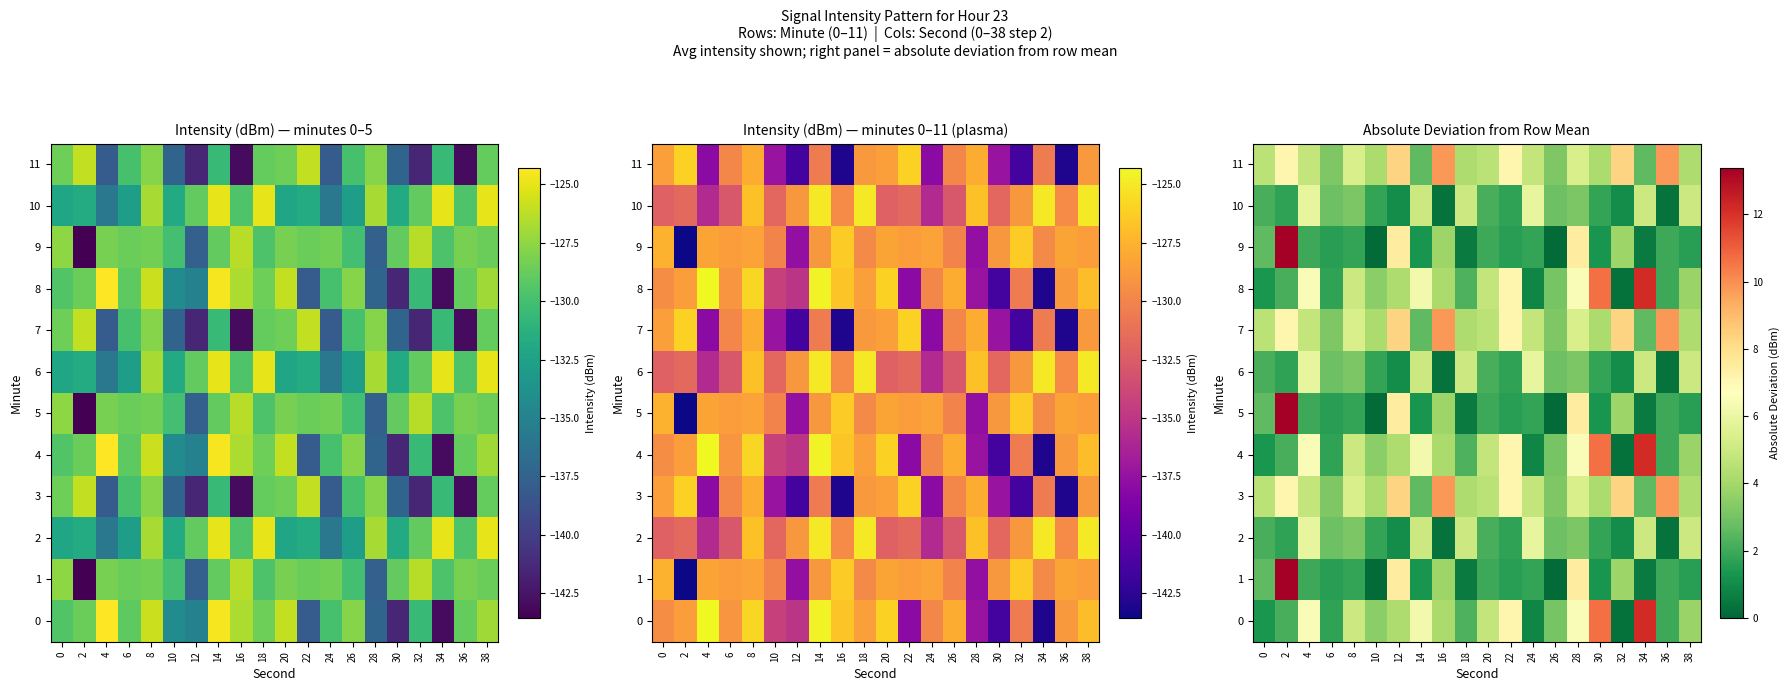

Count the number of data series in this chart.

12